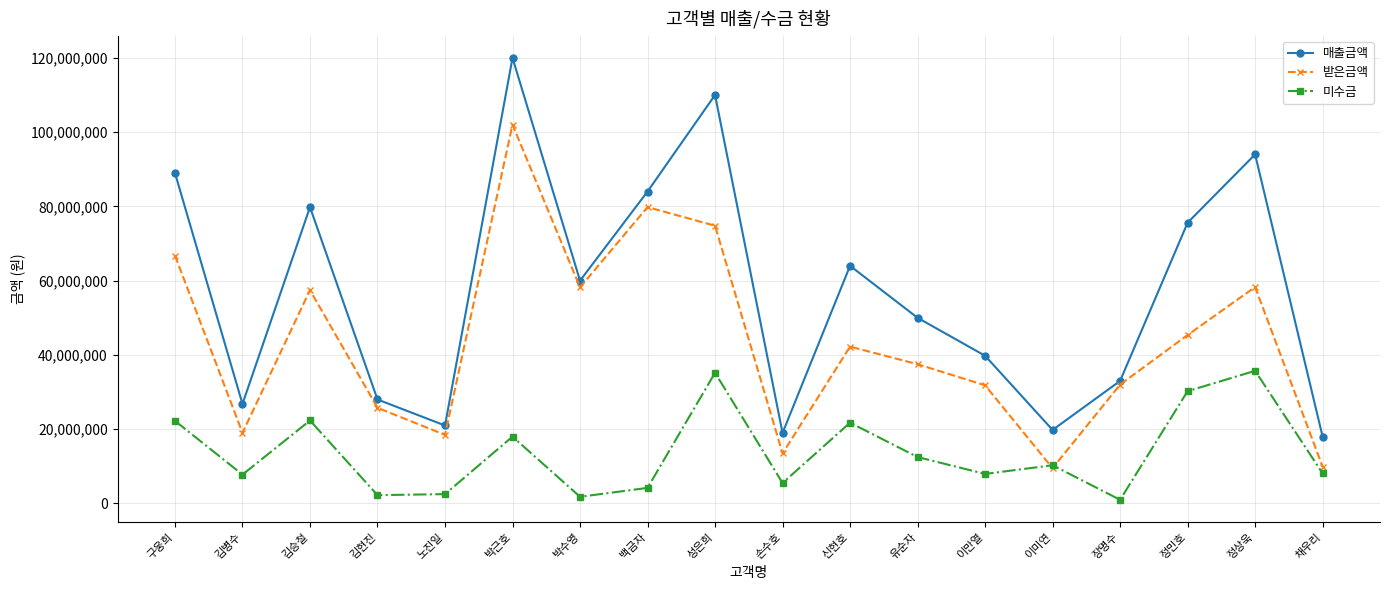

What is the difference between the 매출금액 values at 구웅희 and 이만열?

49220000